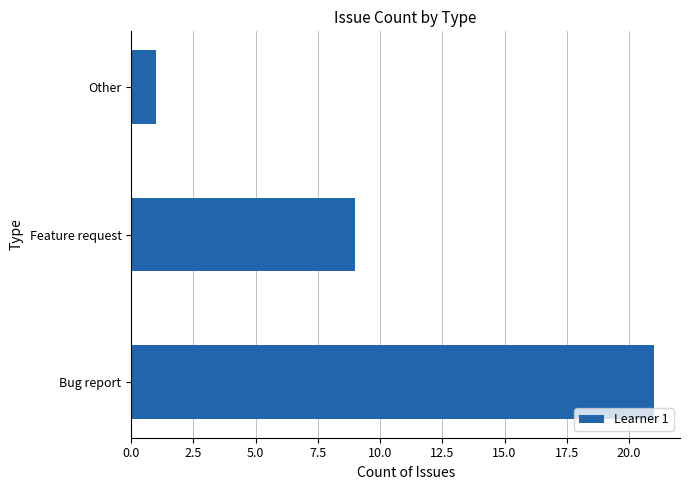

True or false: the data shows 2 at Other.

False